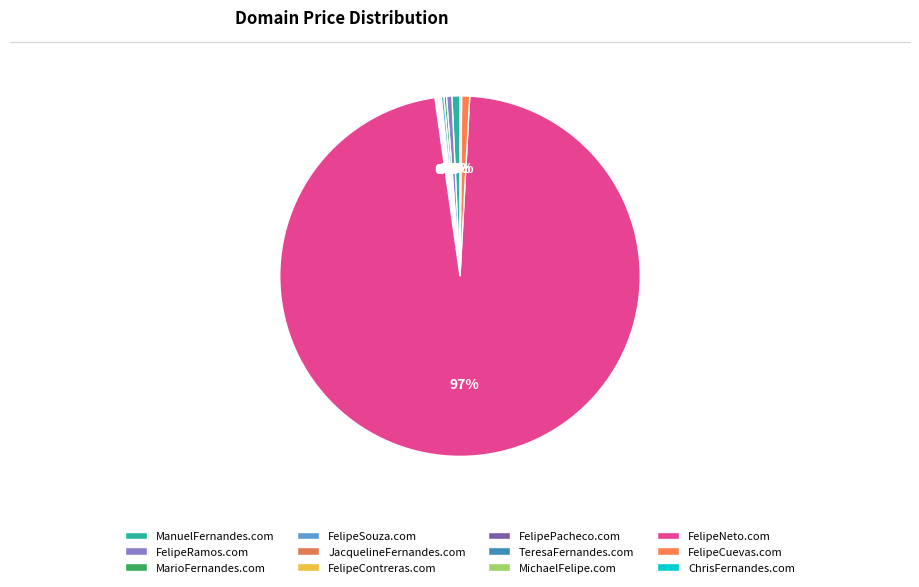

To the nearest percent, what is the average slice percentage?

8%